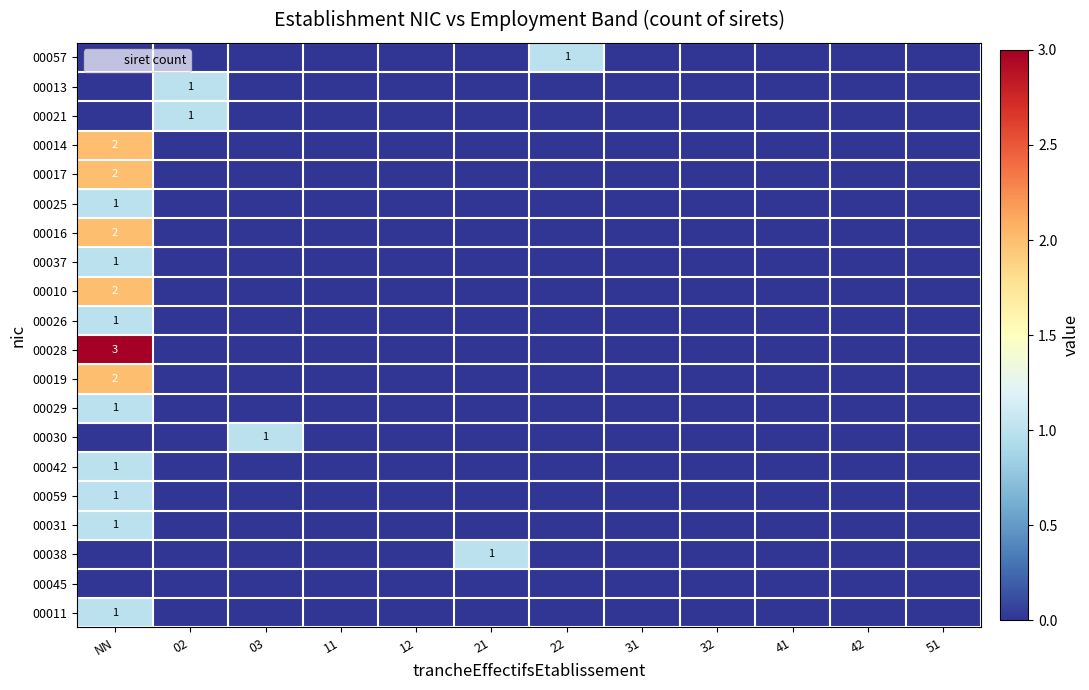

At which label is 00017 closest to 1?

NN